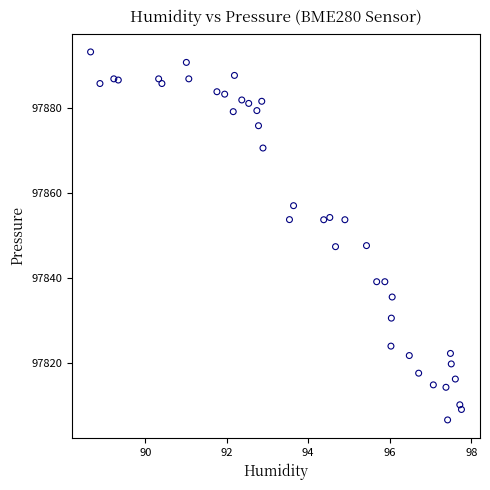

What is the range of X values (max minus min)?

9.1